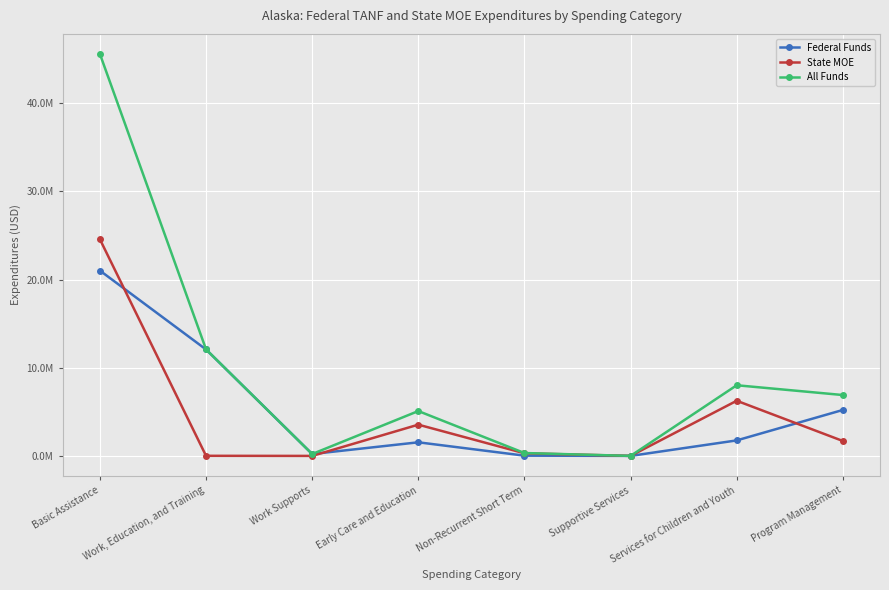

What are all the series names shown in the legend?

Federal Funds, State MOE, All Funds